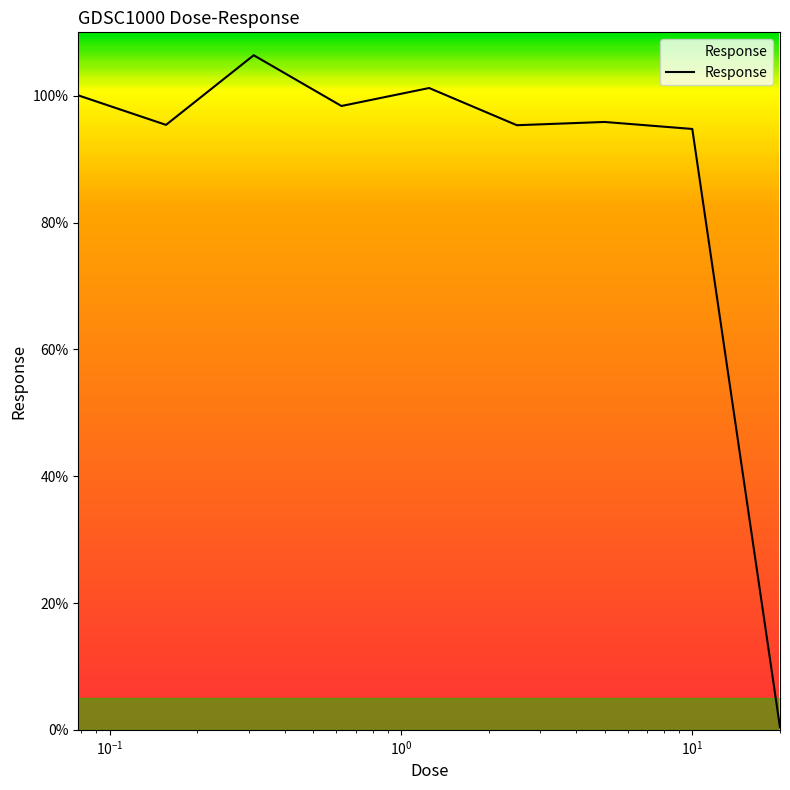

What is the difference between the maximum and minimum values?

106.0